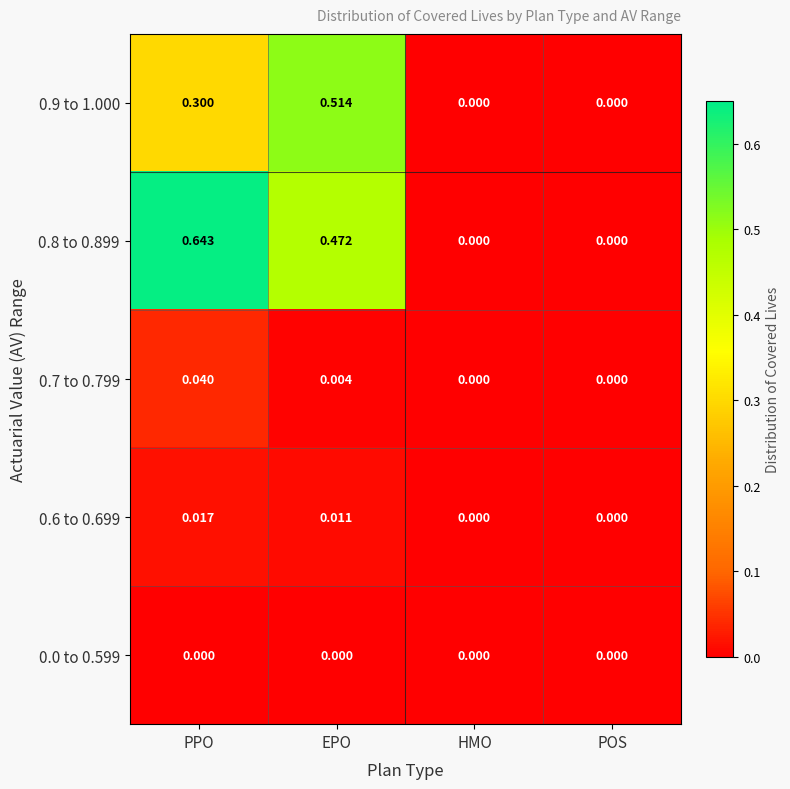

Which label corresponds to the largest value in the chart?

PPO